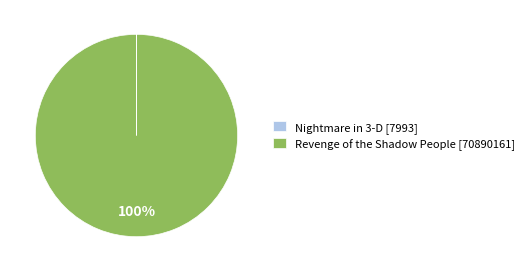

The Revenge of the Shadow People [70890161] slice represents 100% of the pie. True or false?

True